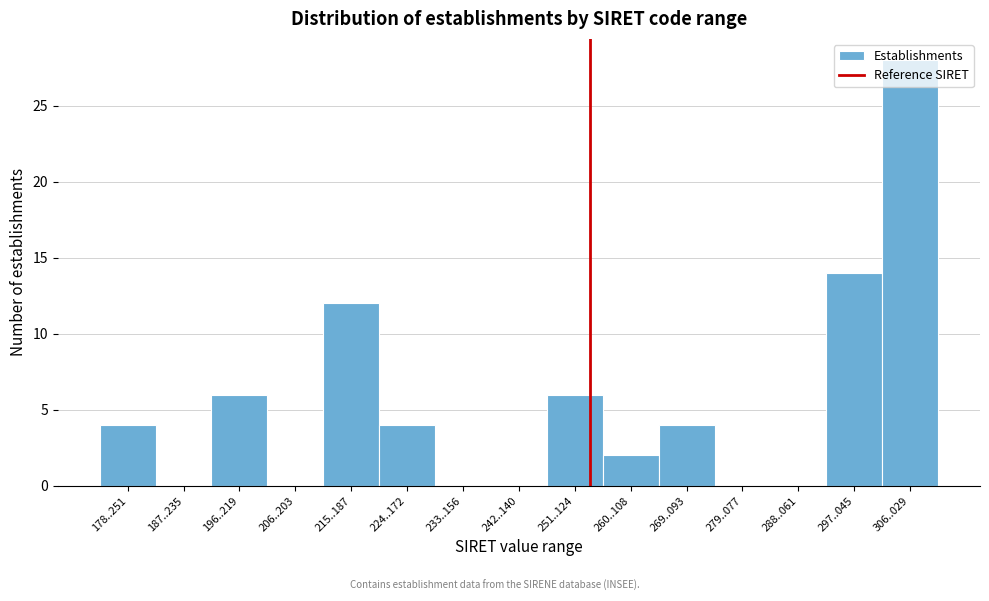

What is the change in value from 279..077 to 297..045?

+14